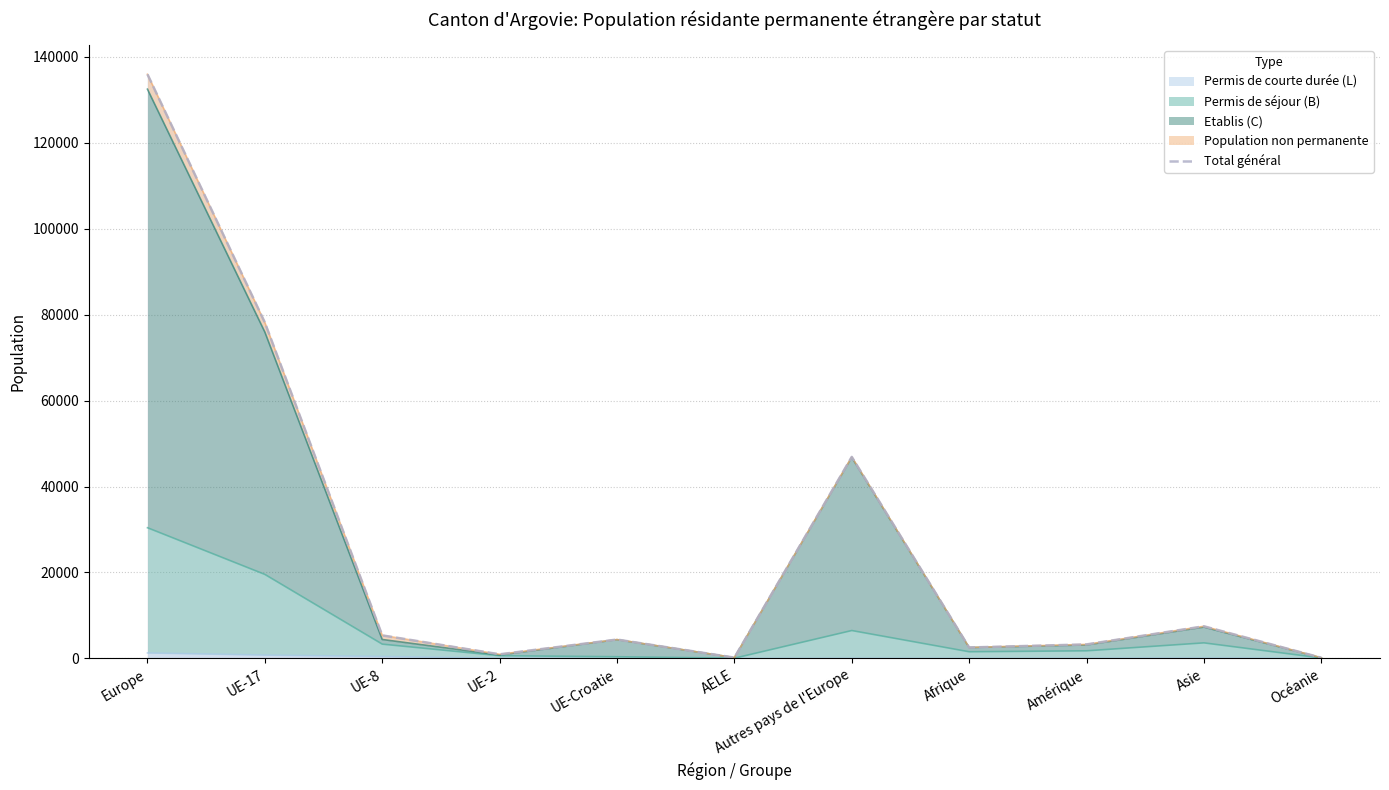

How many categories are shown in the chart?

11